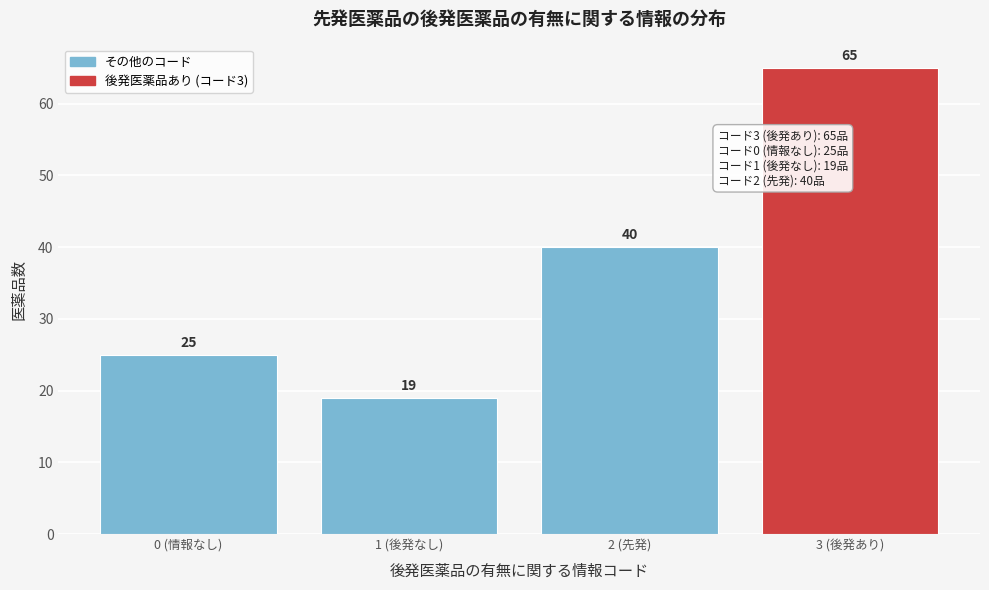

Reading left to right, what are all the values shown in this chart?

25	19	40	65